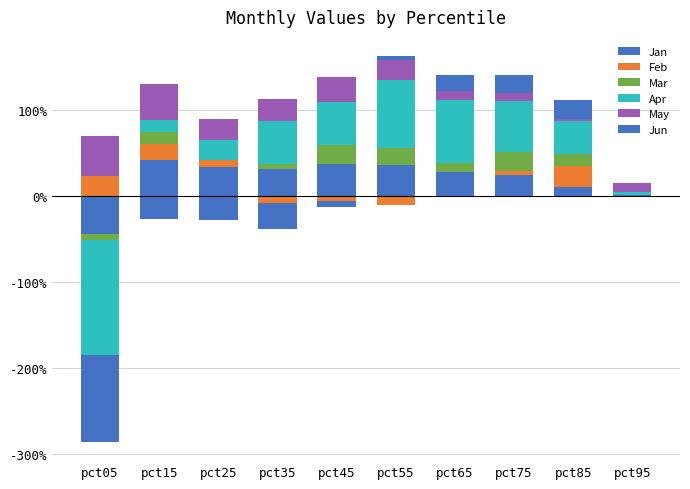

Is it true that Apr equals 0.5 at pct35?

True